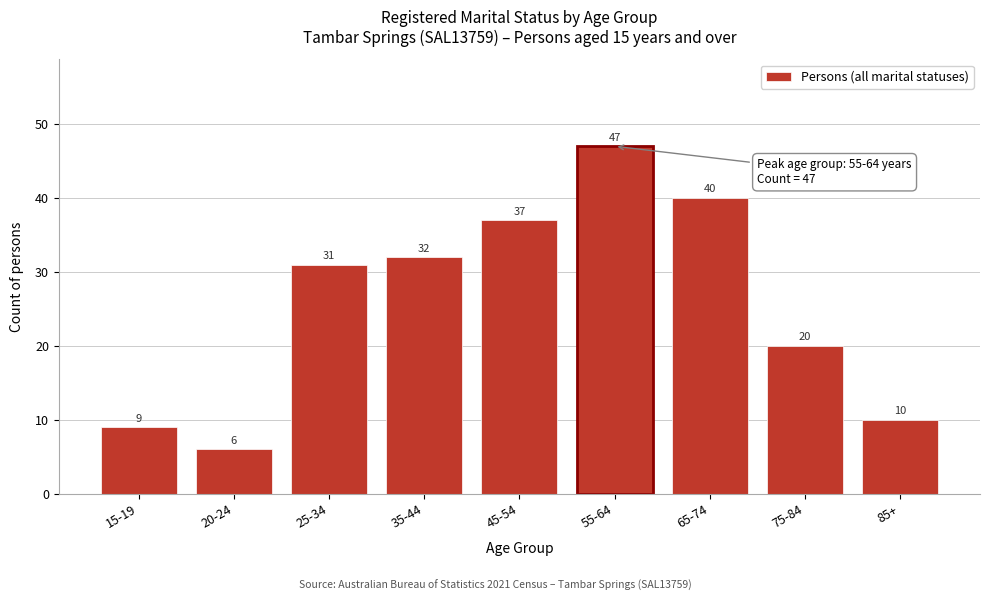

Reading left to right, extract all data points from this chart.

9	6	31	32	37	47	40	20	10